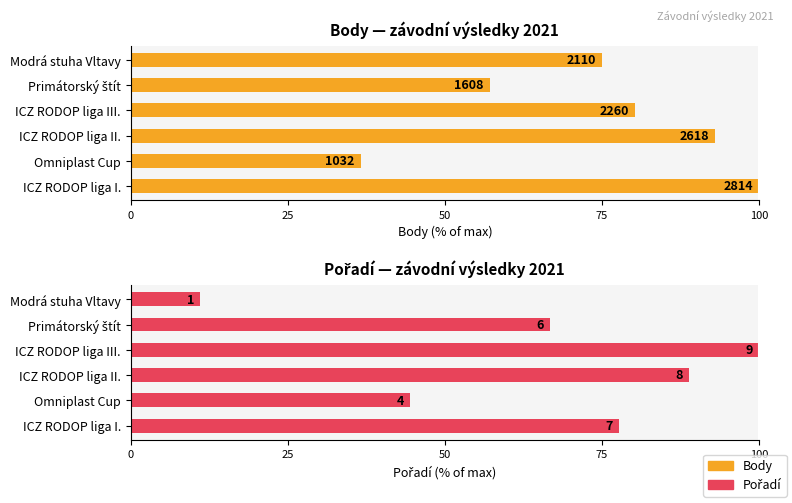

What is the average value of the Pořadí series?

64.8